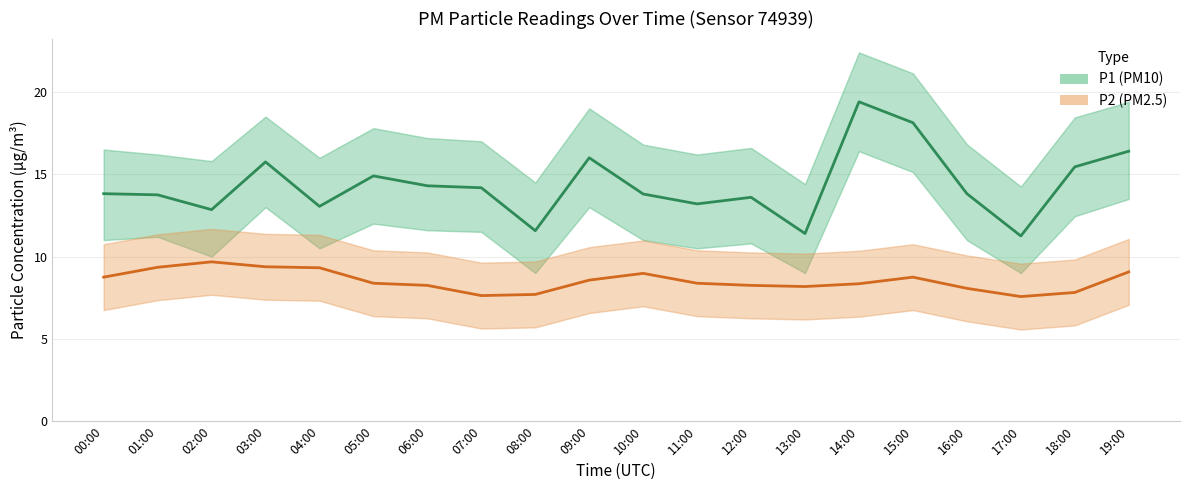

Reading left to right, what are all the values shown in this chart?

P1 (PM10): 00:00=13.8	01:00=13.8	02:00=12.8	03:00=15.8	04:00=13.1	05:00=14.9	06:00=14.3	07:00=14.2	08:00=11.6	09:00=16.0	10:00=13.8	11:00=13.2	12:00=13.6	13:00=11.4	14:00=19.4	15:00=18.1	16:00=13.8	17:00=11.2	18:00=15.4	19:00=16.4
P2 (PM2.5): 00:00=8.8	01:00=9.3	02:00=9.7	03:00=9.4	04:00=9.3	05:00=8.4	06:00=8.2	07:00=7.6	08:00=7.7	09:00=8.6	10:00=9.0	11:00=8.4	12:00=8.2	13:00=8.2	14:00=8.3	15:00=8.8	16:00=8.1	17:00=7.6	18:00=7.8	19:00=9.1